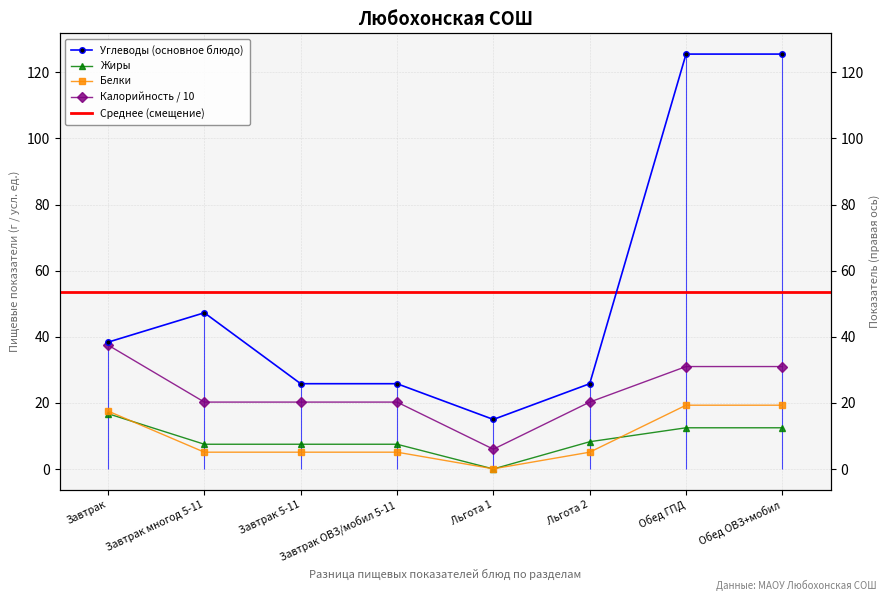

How many data points in Калорийность_norm are above 20?

7